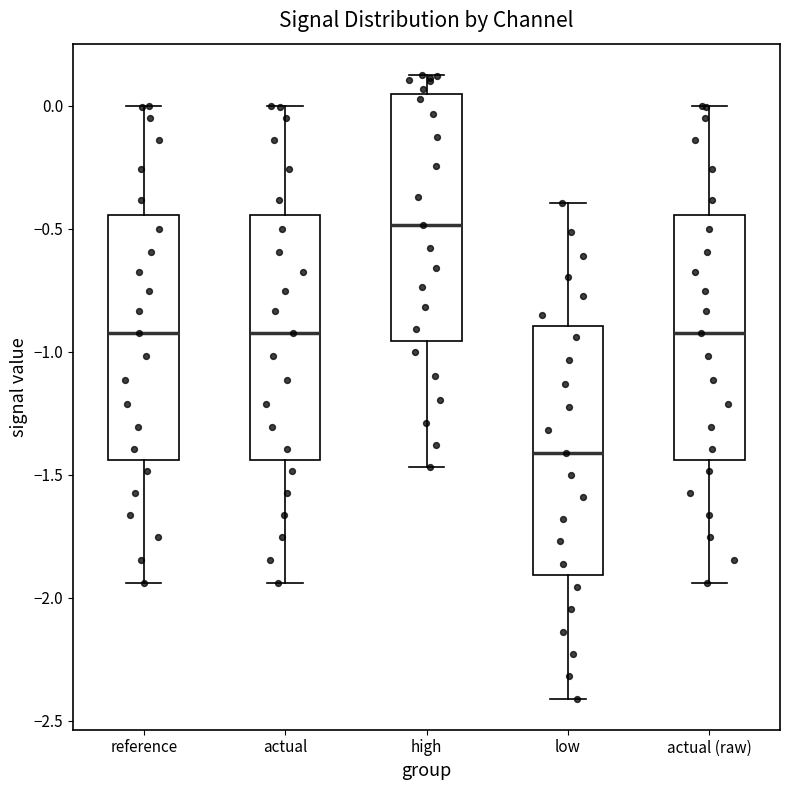

Where does the lower whisker of the box for reference end on the y-axis? The values are not printed on the chart, so give them approximately, as read against the axis.

-1.95